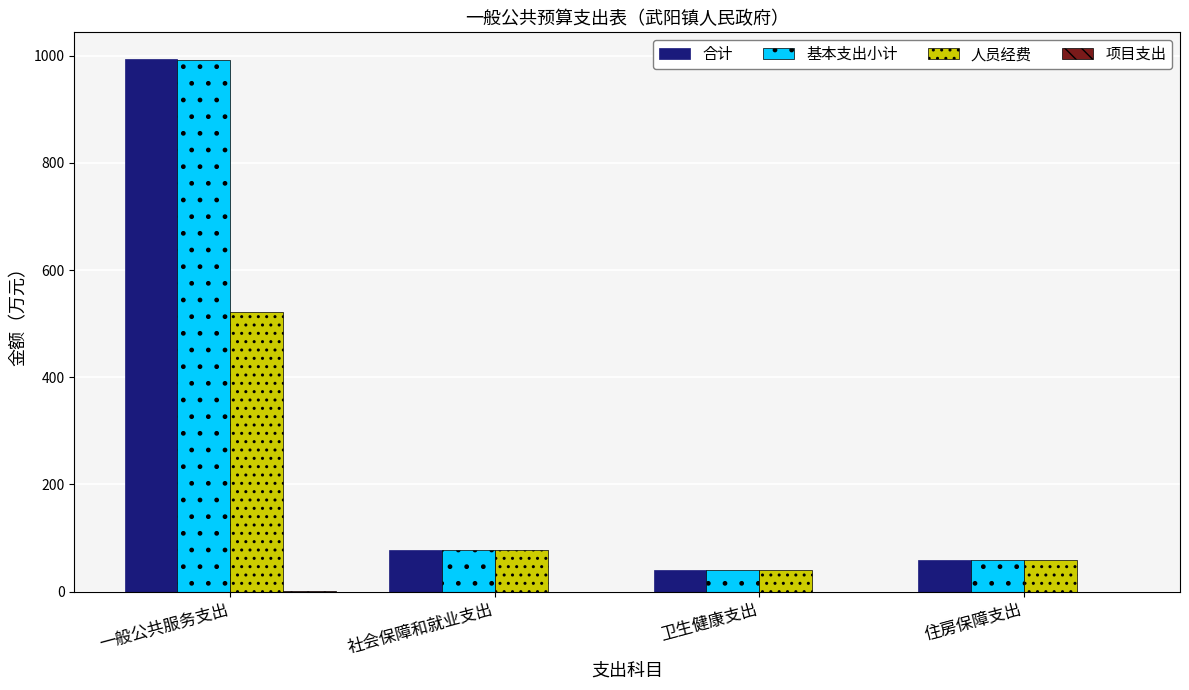

At which category does the chart reach its peak across all series?

一般公共服务支出